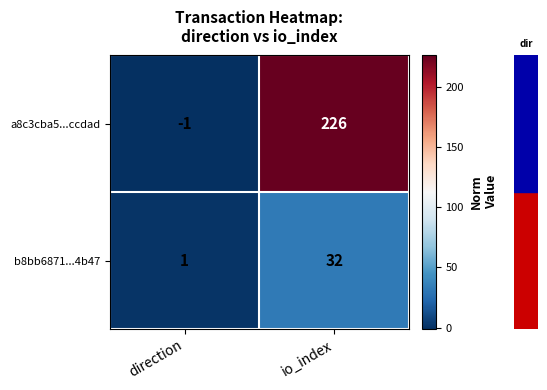

Where is b8bb6871...4b47 nearest to the value 16?

direction